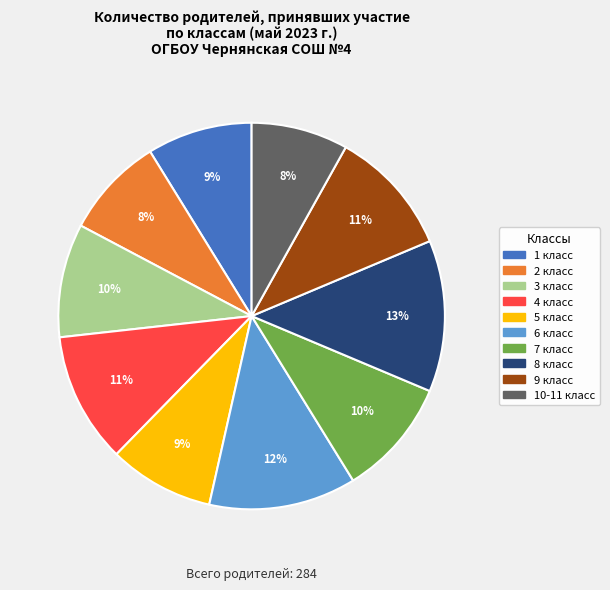

To the nearest percent, what is the average slice percentage?

10%